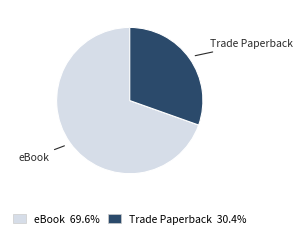

Which slice is the smallest?

Trade Paperback